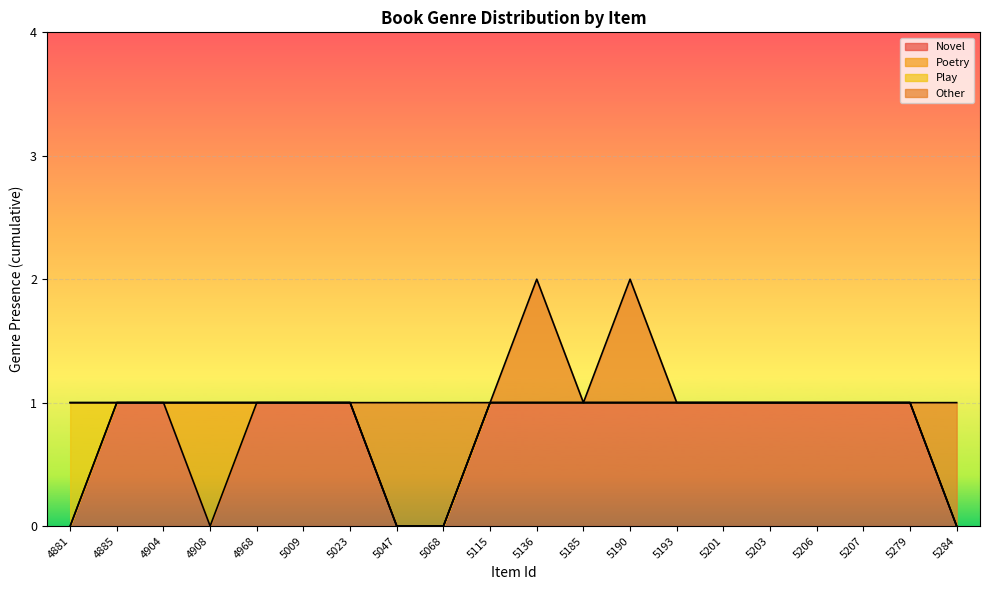

What are all the series names shown in the legend?

Novel, Poetry, Play, Other